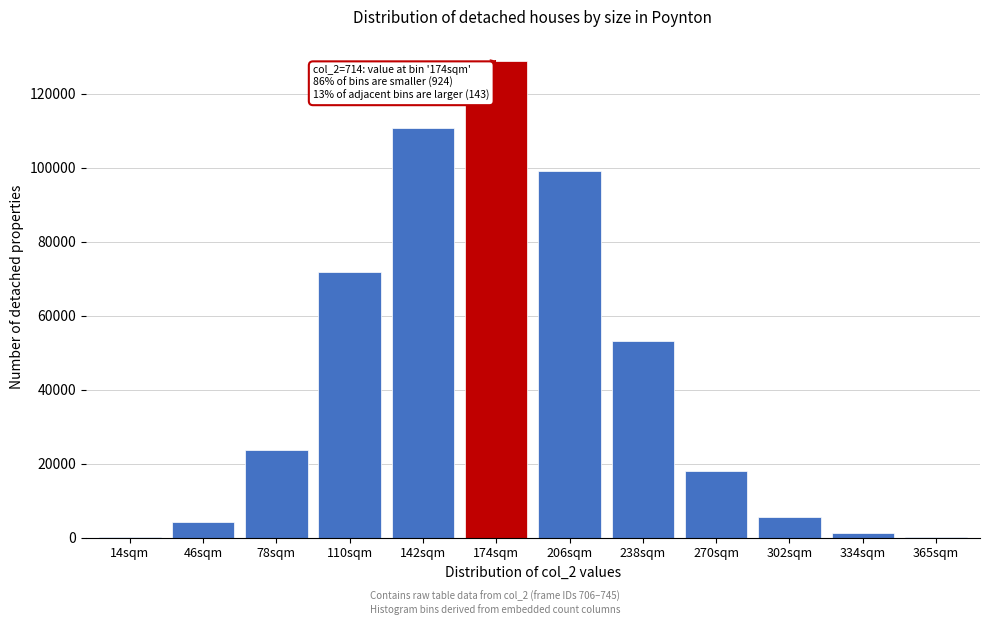

What is the ratio of the value at 206sqm to the value at 46sqm?

22.7